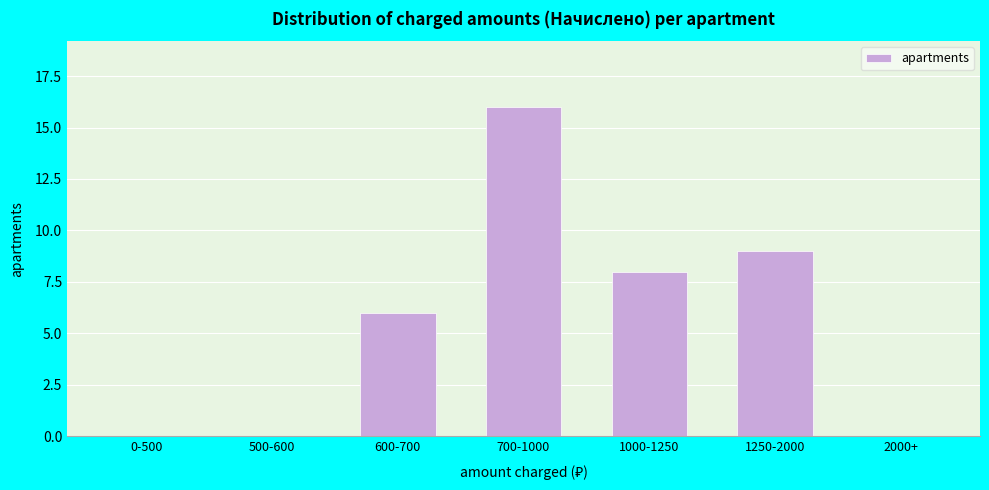

Reading left to right, list all the values displayed in this chart.

0-500=0	500-600=0	600-700=6	700-1000=16	1000-1250=8	1250-2000=9	2000+=0